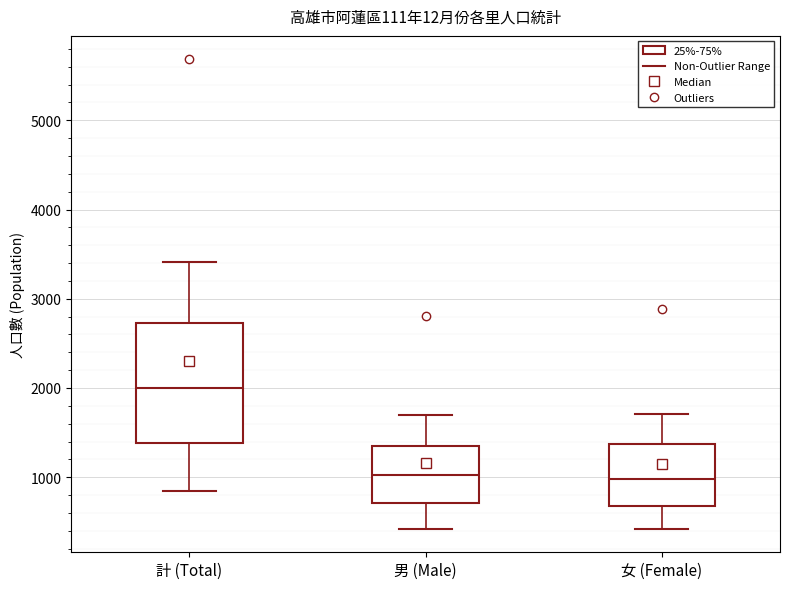

Where does the lower whisker of the box for 男 (Male) end on the y-axis? The values are not printed on the chart, so give them approximately, as read against the axis.

400